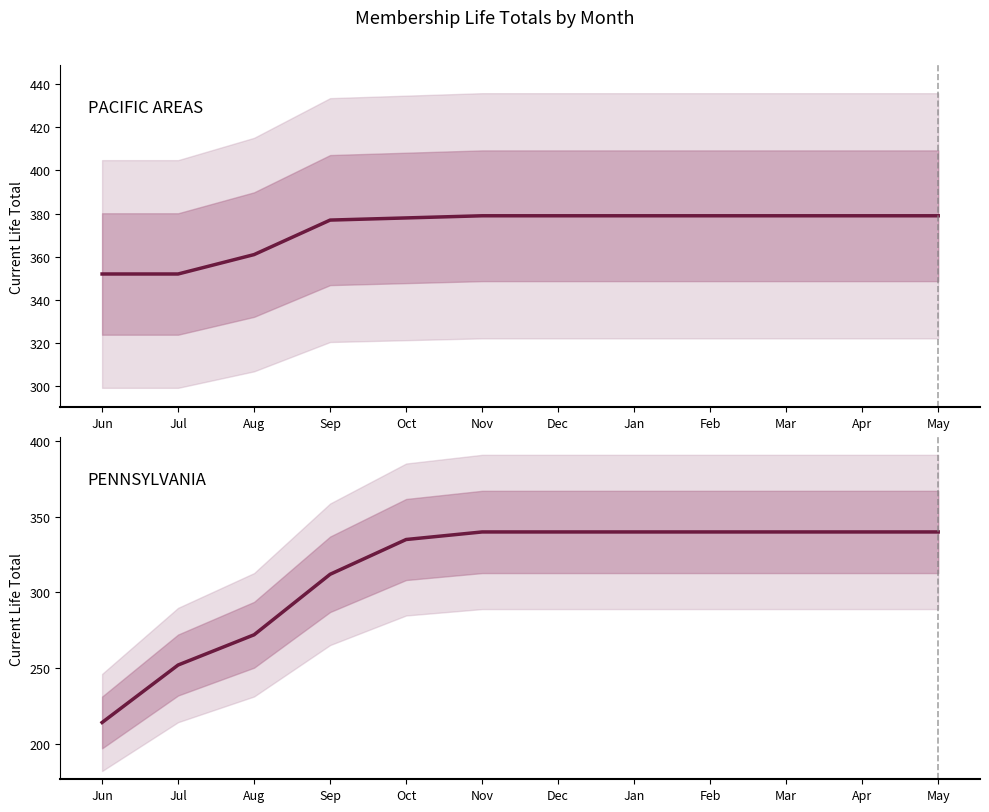

True or false: PACIFIC AREAS has more than 0 interior local peaks.

False